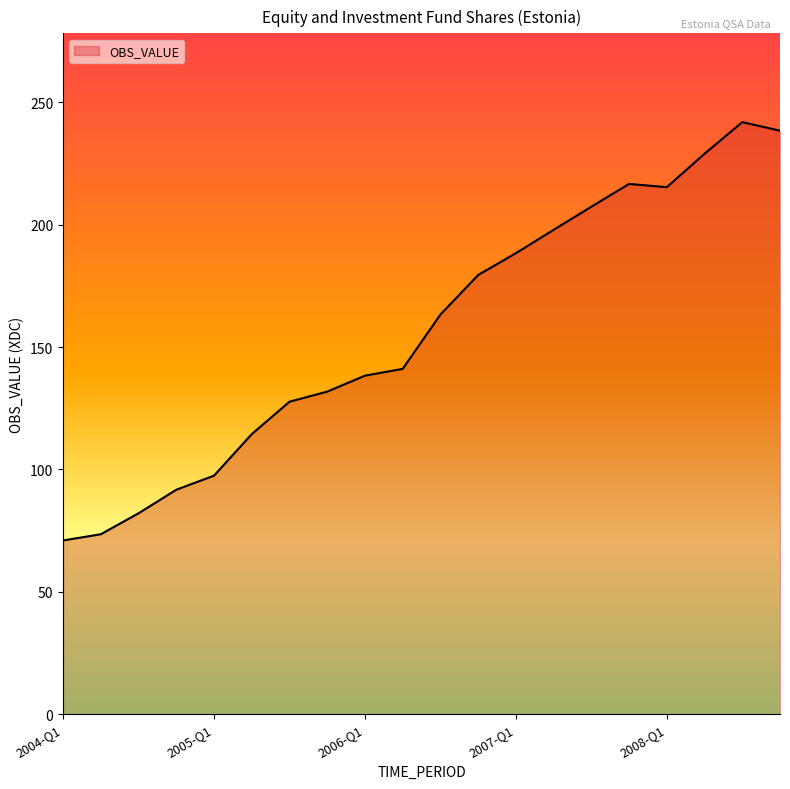

What is the difference between the second highest and minimum values?

167.4